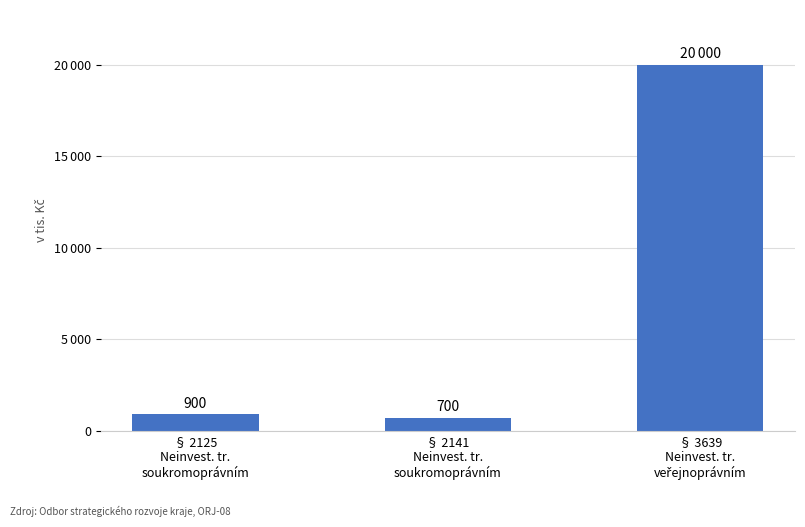

Does the chart contain any negative values?

No